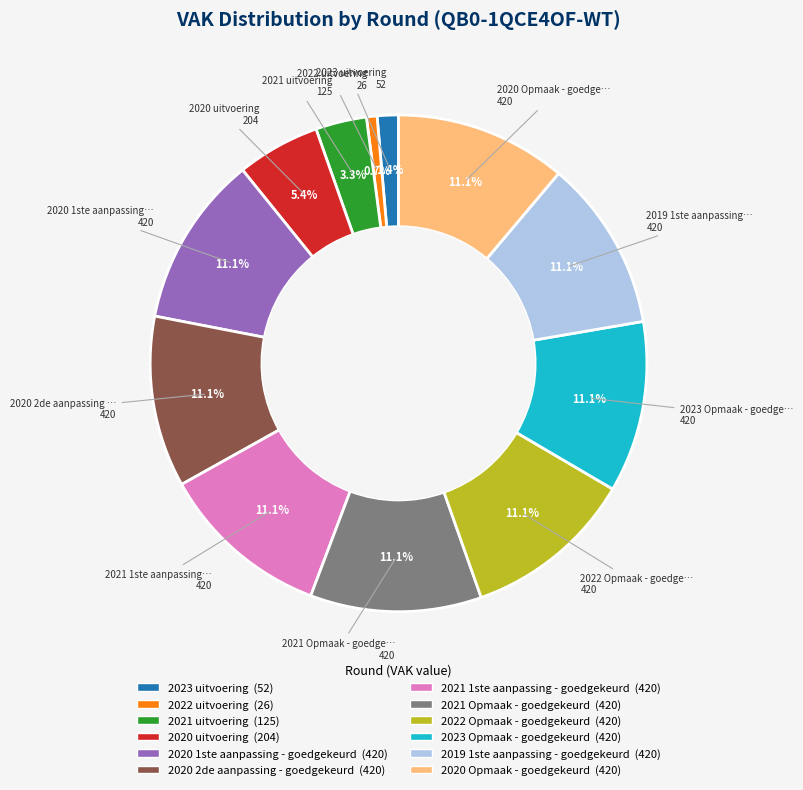

Is there any slice that represents more than half of the pie?

No